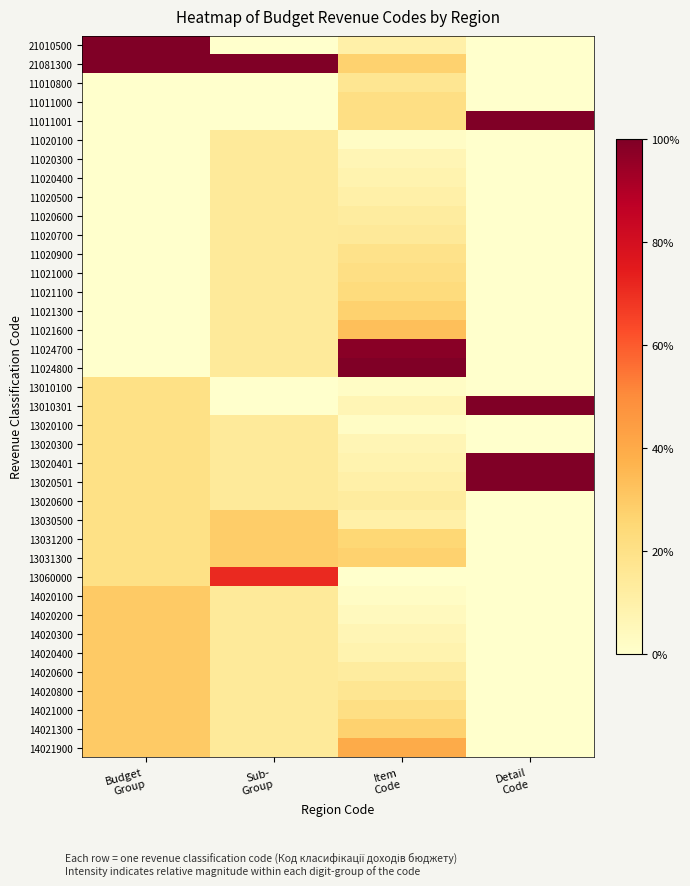

Count the number of categories in the chart.

4